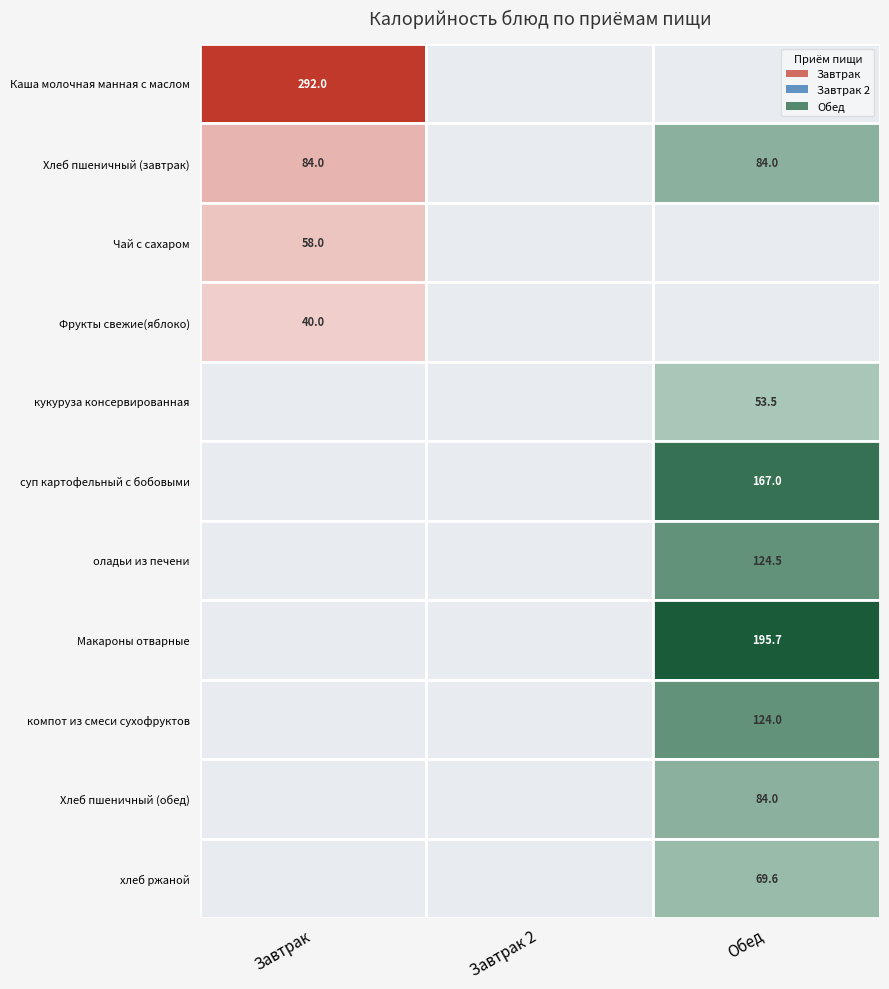

Which label corresponds to the largest value in the chart?

Завтрак